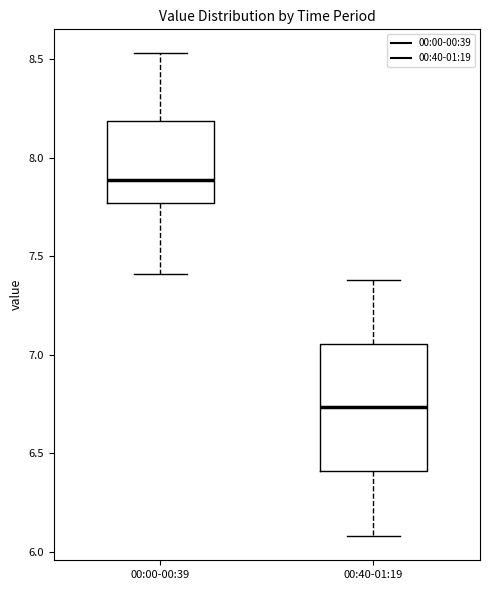

Where is the lower edge of the box for 00:00-00:39 on the y-axis? The values are not printed on the chart, so give them approximately, as read against the axis.

7.75